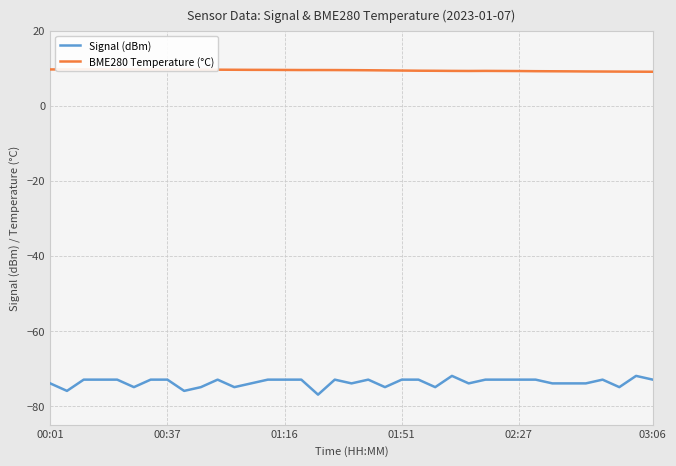

Which has a higher value, 00:37 or 8?

00:37